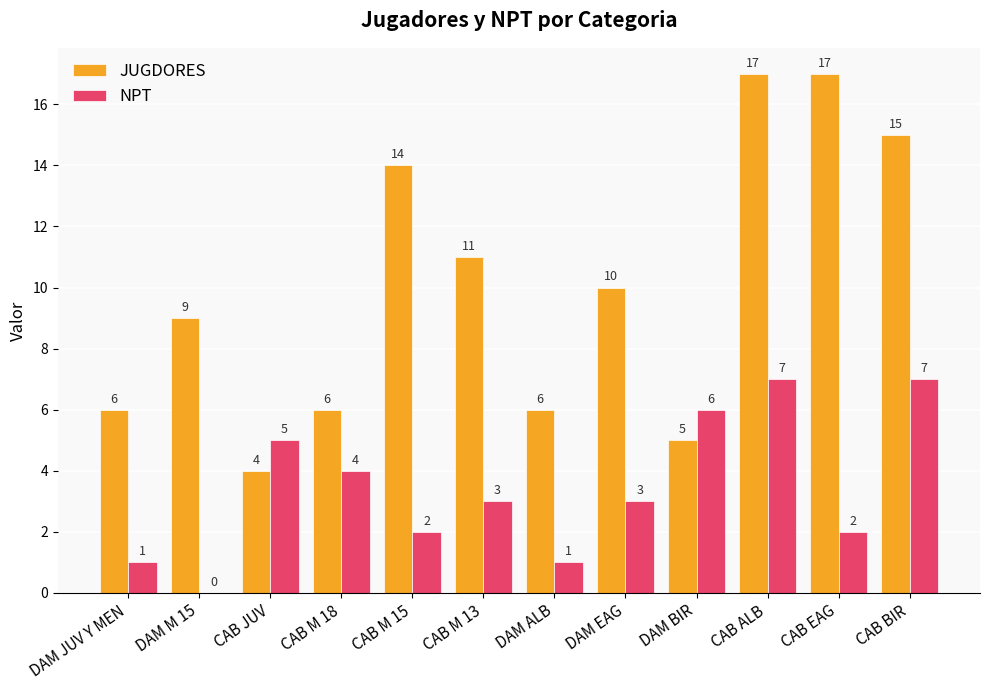

Between DAM M 15 and DAM ALB, which series saw the biggest shift?

JUGDORES